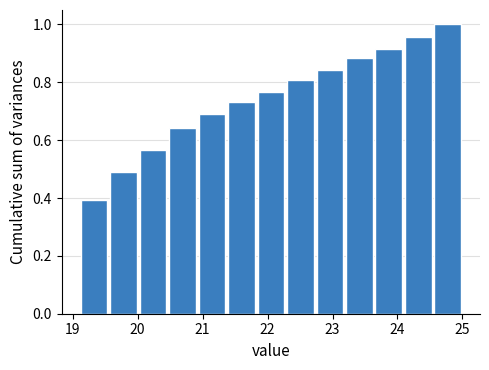

Reading left to right, list every bar in this chart as the range it spans on the x-axis followed by its height. Neither the bar edges nor the heights are printed on the chart, so give them approximately, as read against the axes.

19.1 to 19.6: 0.40
19.6 to 20.0: 0.50
20.0 to 20.5: 0.56
20.5 to 20.9: 0.64
20.9 to 21.4: 0.70
21.4 to 21.8: 0.74
21.8 to 22.3: 0.76
22.3 to 22.7: 0.80
22.7 to 23.2: 0.84
23.2 to 23.6: 0.88
23.6 to 24.1: 0.92
24.1 to 24.5: 0.96
24.5 to 25.0: 1.00